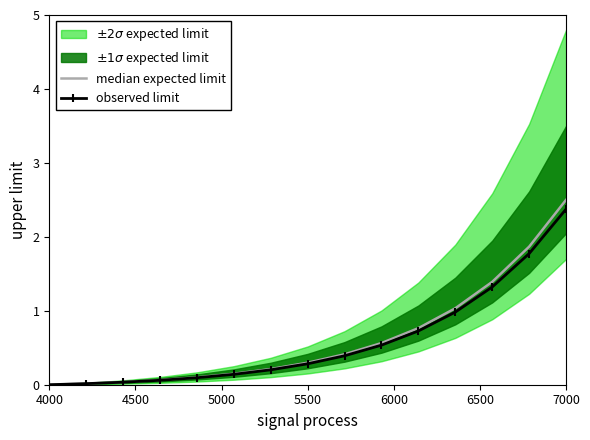

The value of median expected limit at 5500 is 0.0. True or false?

False